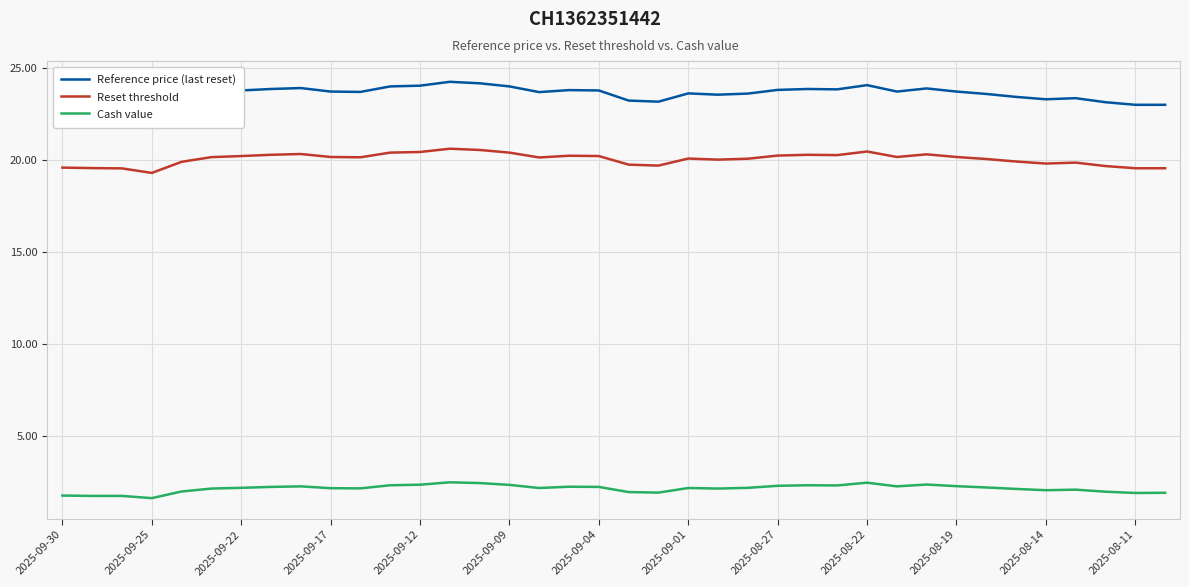

Read the Reset threshold value at 2025-09-17.

20.2